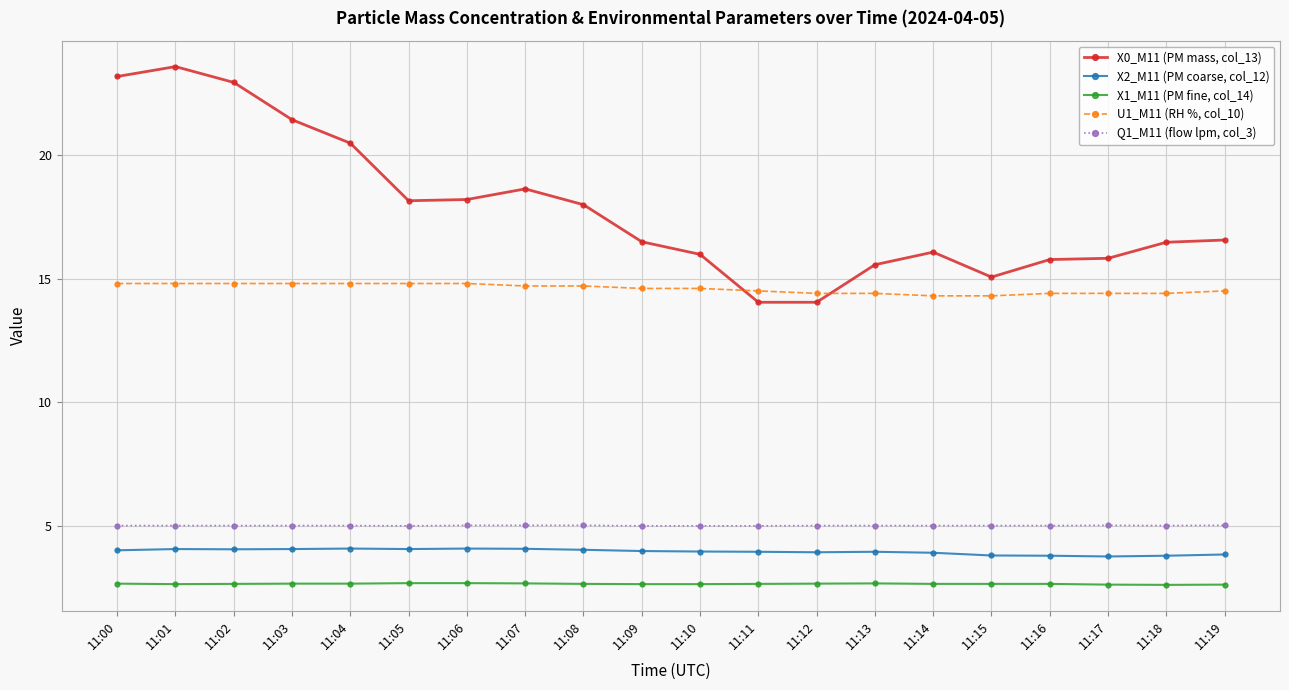

Is this an area chart (filled region under the line)?

No